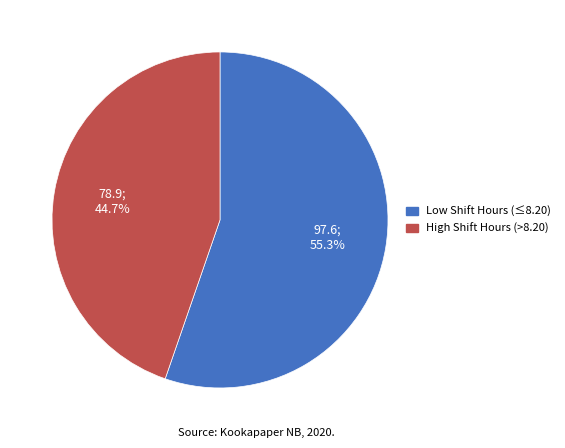

Does any single category account for the majority?

Yes